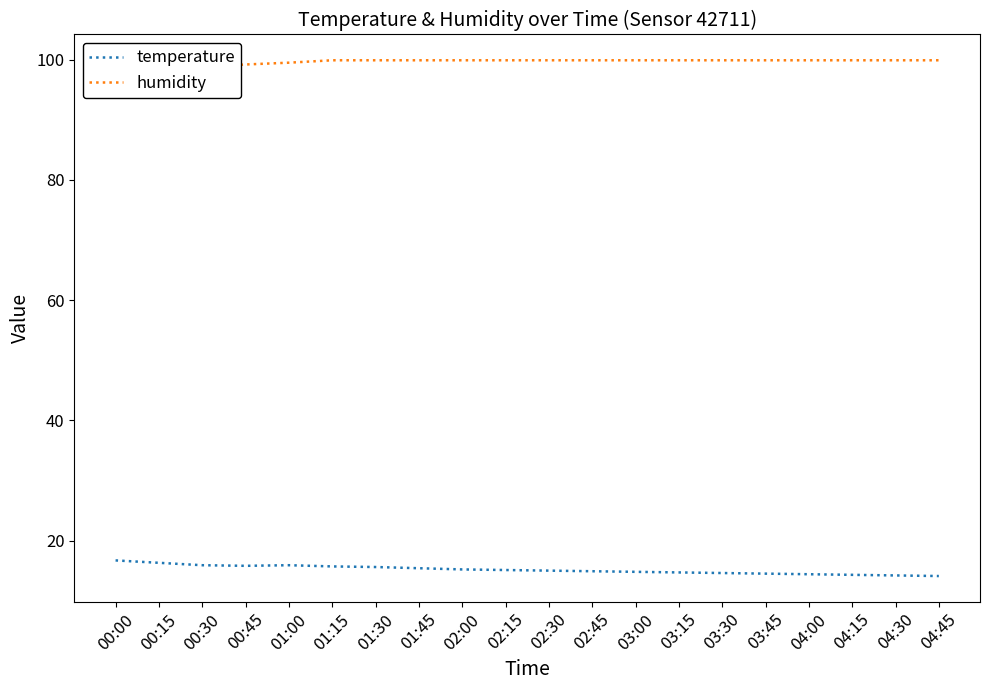

How many categories are shown in the chart?

20